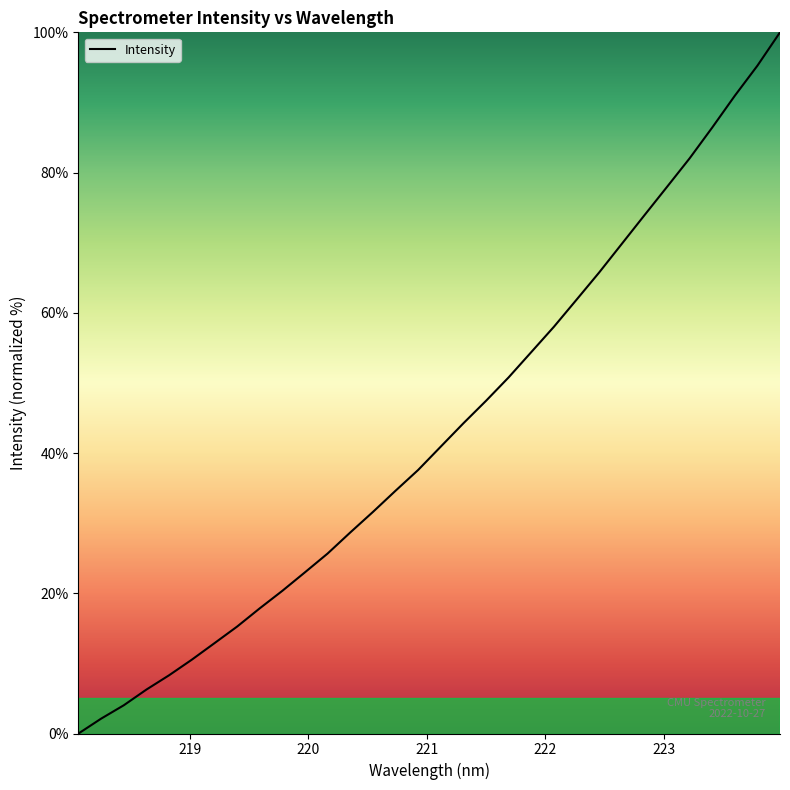

Reading right to left, transcribe all the data shown in this chart.

223.9802=100.0	223.7895=95.2	223.5987=91.0	223.408=86.4	223.2172=82.0	223.0264=78.0	222.8355=73.9	222.6447=69.8	222.4538=65.7	222.263=61.9	222.0721=58.0	221.8812=54.4	221.6902=50.8	221.4993=47.5	221.3083=44.2	221.1174=40.9	220.9264=37.6	220.7354=34.6	220.5444=31.6	220.3533=28.7	220.1623=25.7	219.9712=23.0	219.7801=20.3	219.589=17.8	219.3979=15.2	219.2067=12.9	219.0156=10.5	218.8244=8.3	218.6332=6.3	218.442=4.0	218.2508=2.1	218.0596=0.0